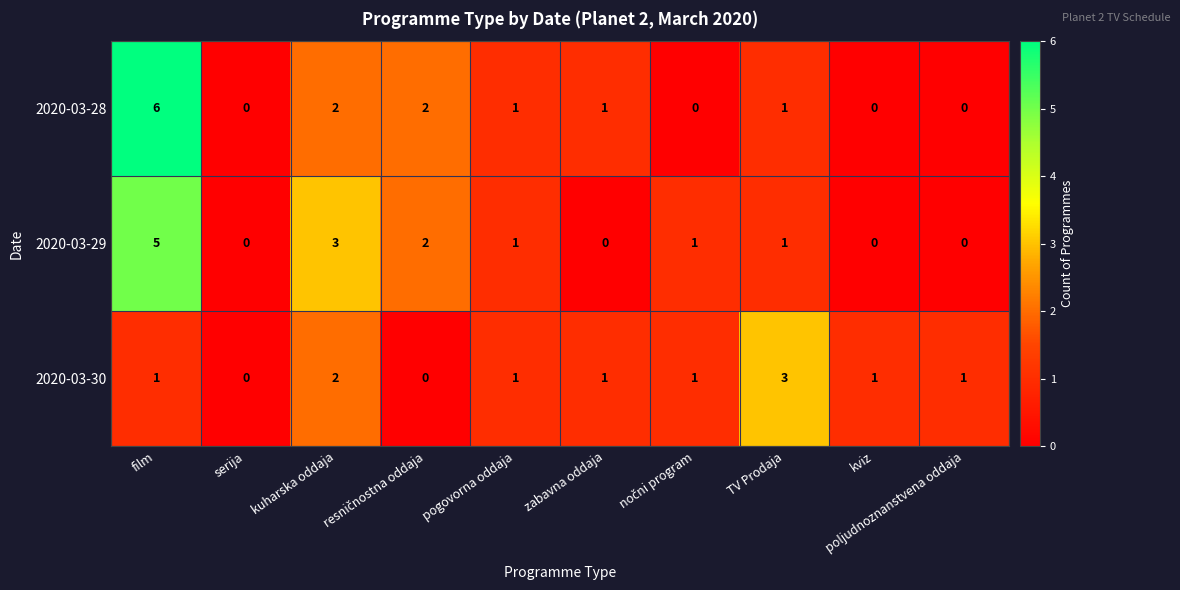

What is the spread (max minus min) of values at film?

5